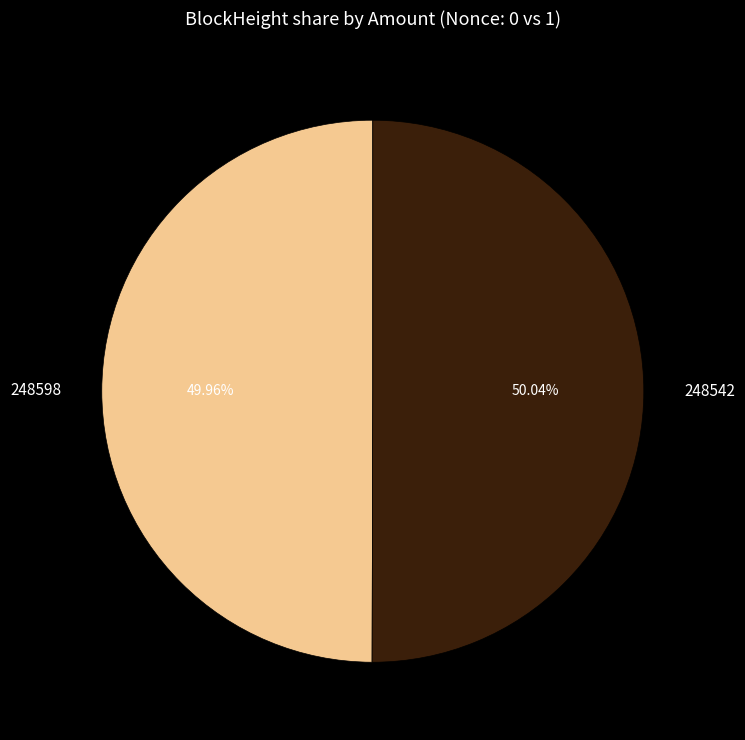

Is there any slice that represents more than half of the pie?

Yes